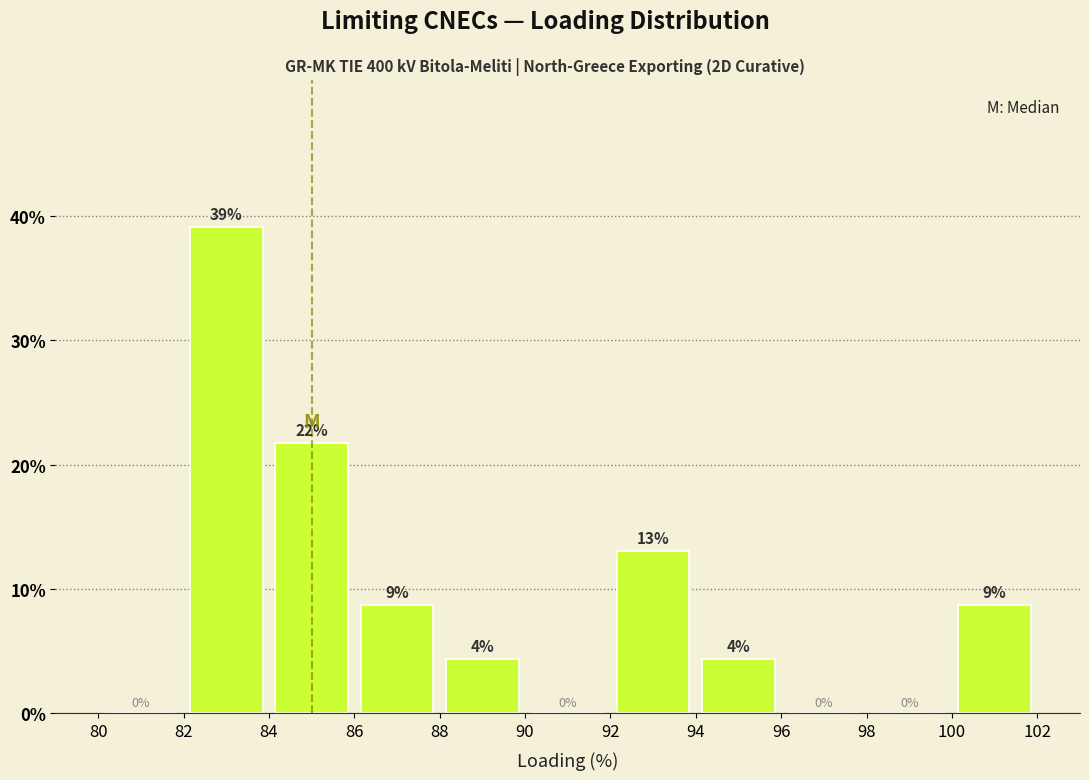

Which range on the x-axis has the tallest bar?

82 to 84